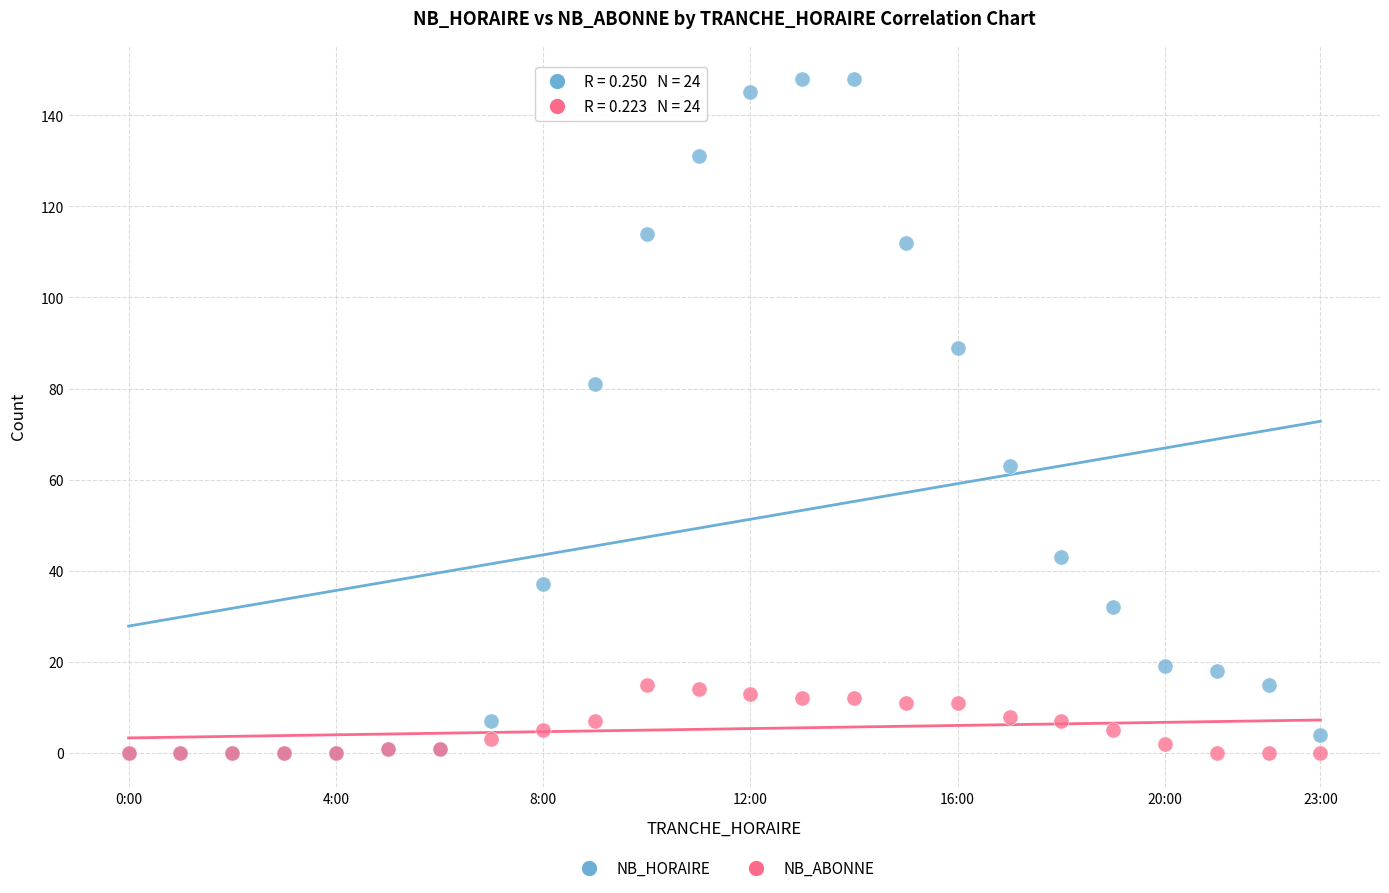

Across all series, what Y value is closest to 74?

81